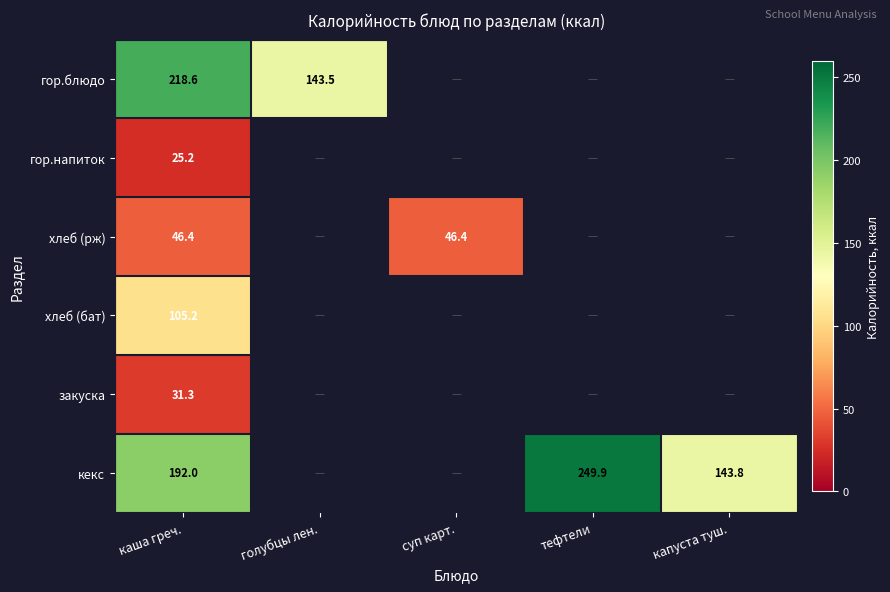

At how many categories does at least one series exceed 166?

2